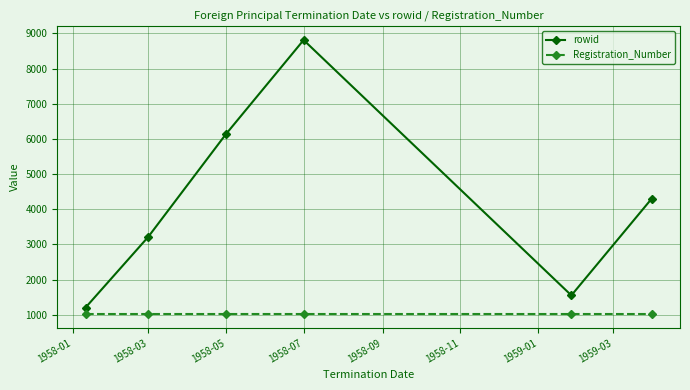

Reading left to right, list all the values displayed in this chart.

rowid: 1205	3208	6132	8811	1551	4301
Registration_Number: 1013	1013	1013	1013	1013	1013